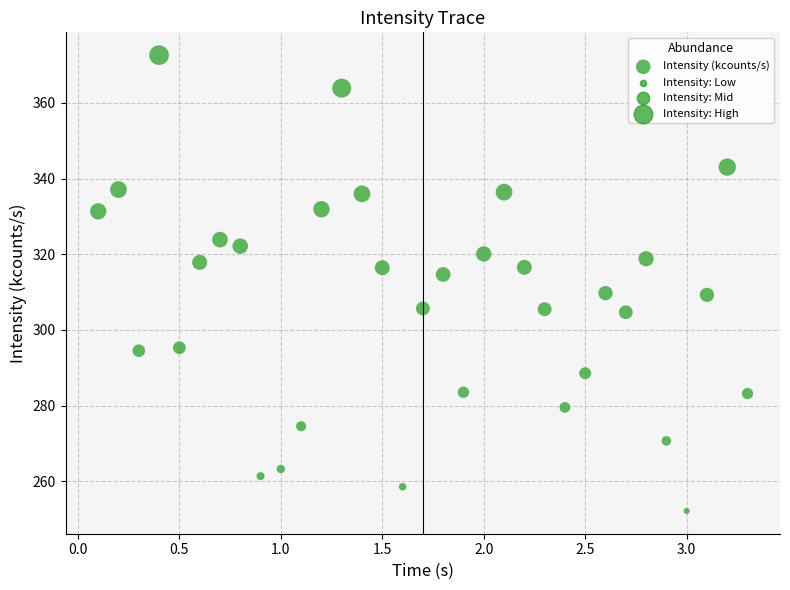

What is the range of X values (max minus min)?

3.2